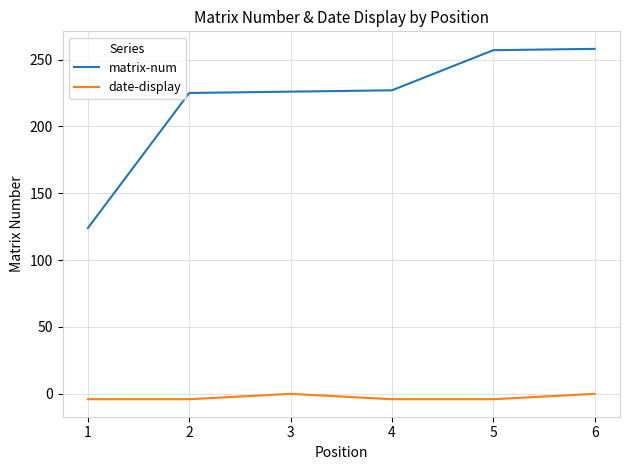

How many lines are shown in the chart?

2